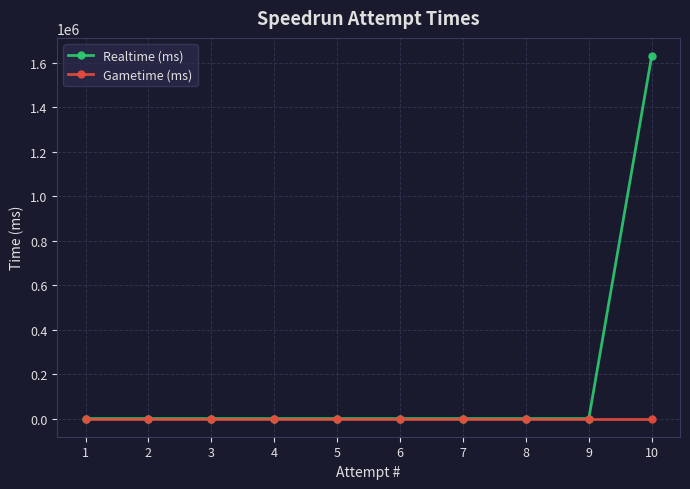

What is the average value of the Realtime (ms) series?

163121